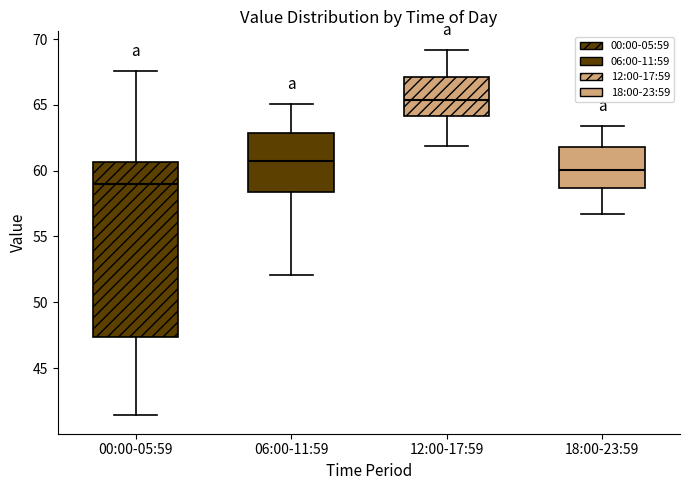

Which box's median line is the lowest?

00:00-05:59